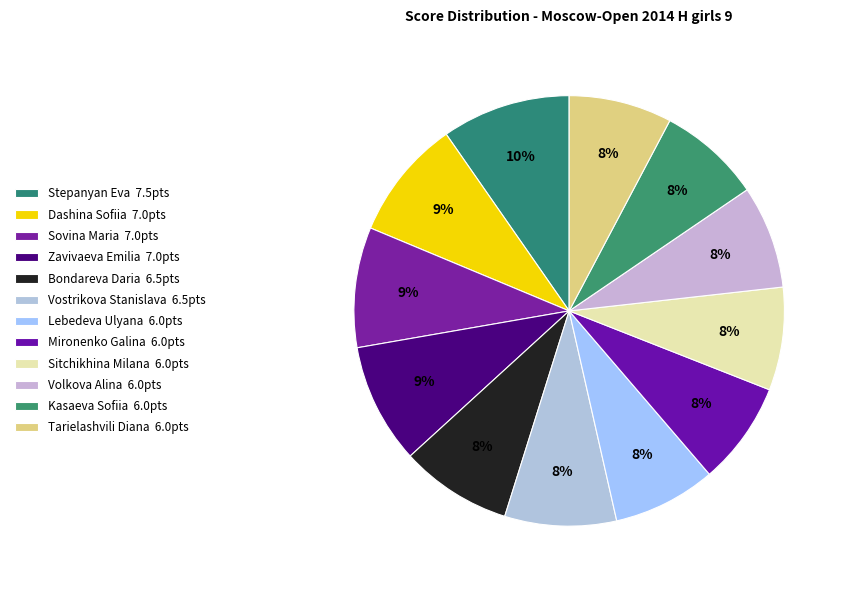

Between Stepanyan Eva and Zavivaeva Emilia, which is larger?

Stepanyan Eva